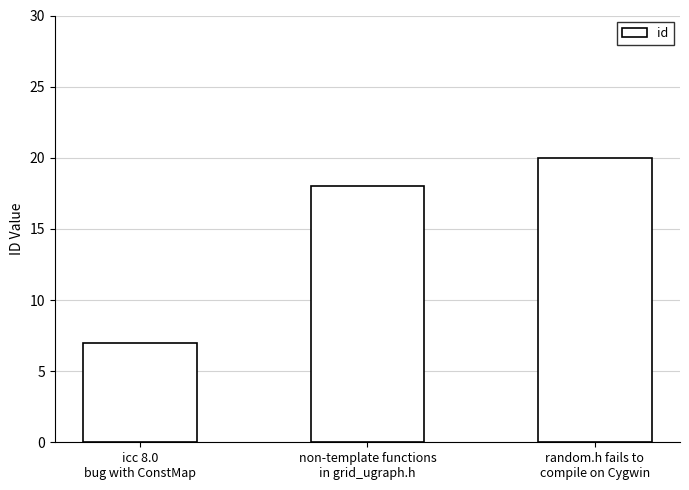

Which category has the lowest value across all series?

icc 8.0
bug with ConstMap